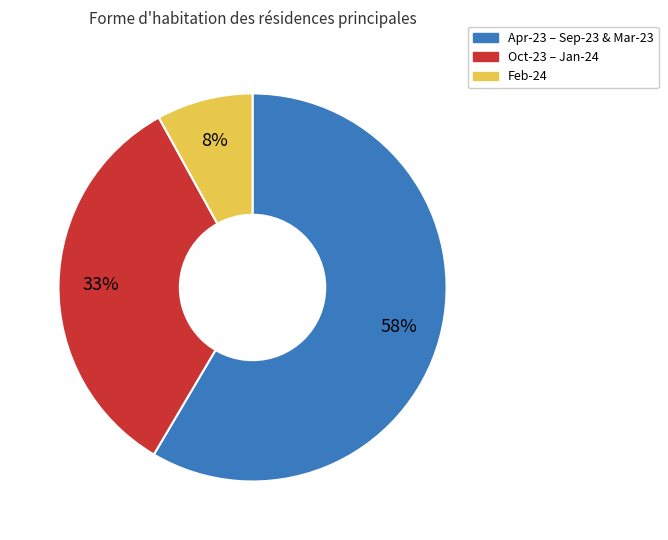

What is the smallest slice in the pie chart?

Feb-24